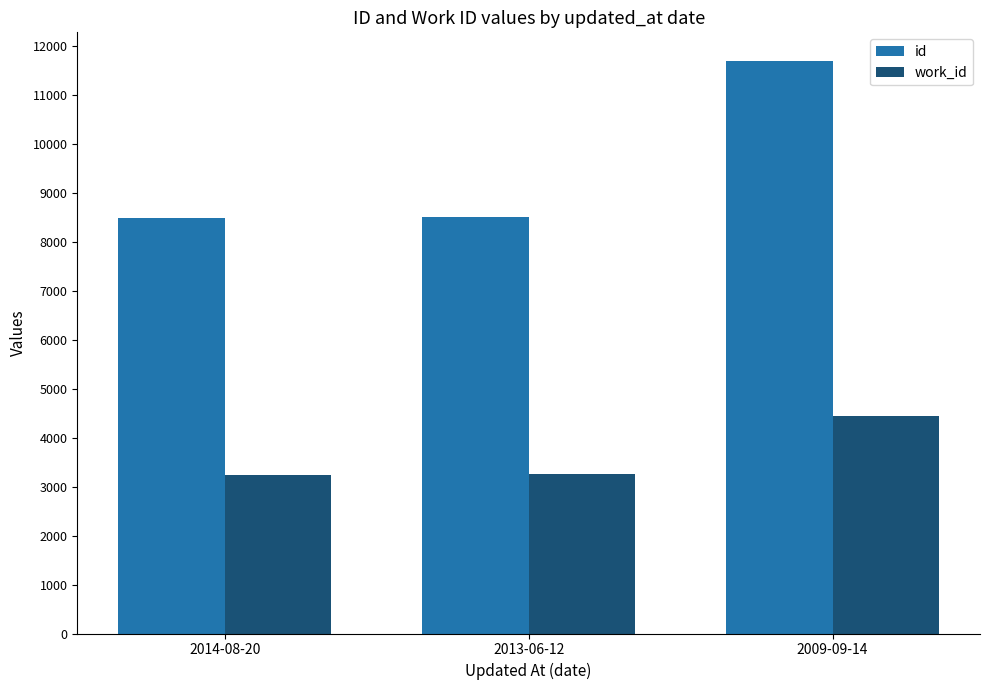

Between 2014-08-20 and 2009-09-14, which series saw the biggest shift?

id